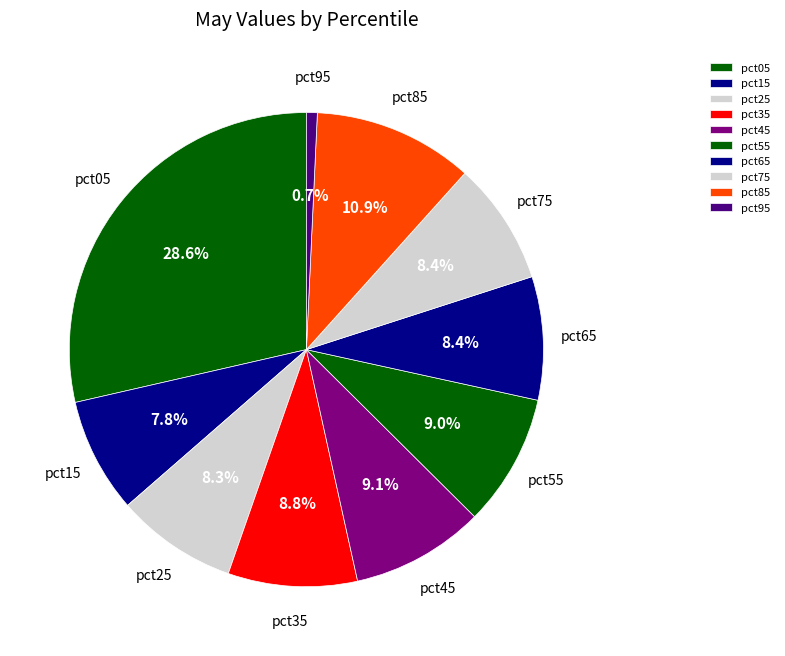

Does pct85 represent more than half of the total?

No